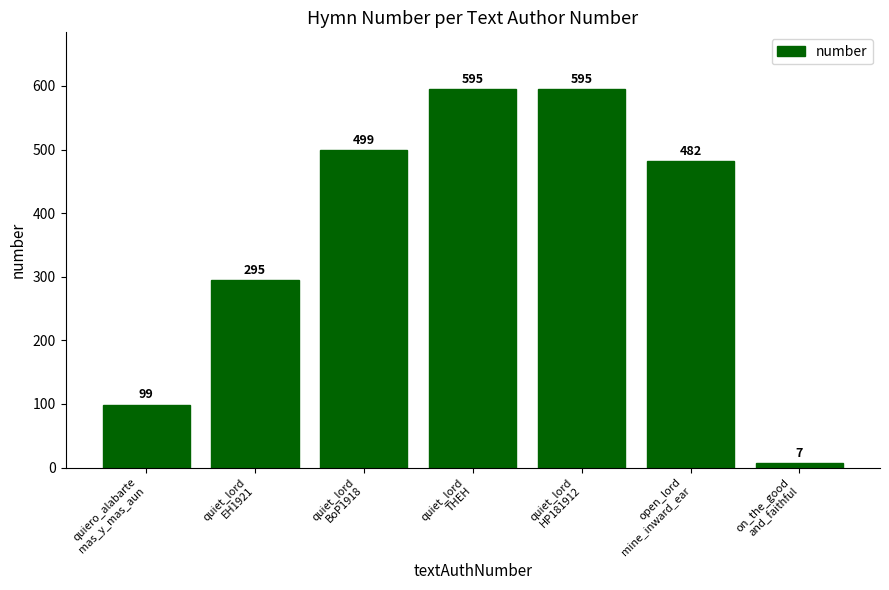

What is the change in value from quiero_alabarte
mas_y_mas_aun to quiet_lord
BoP1918?

+400